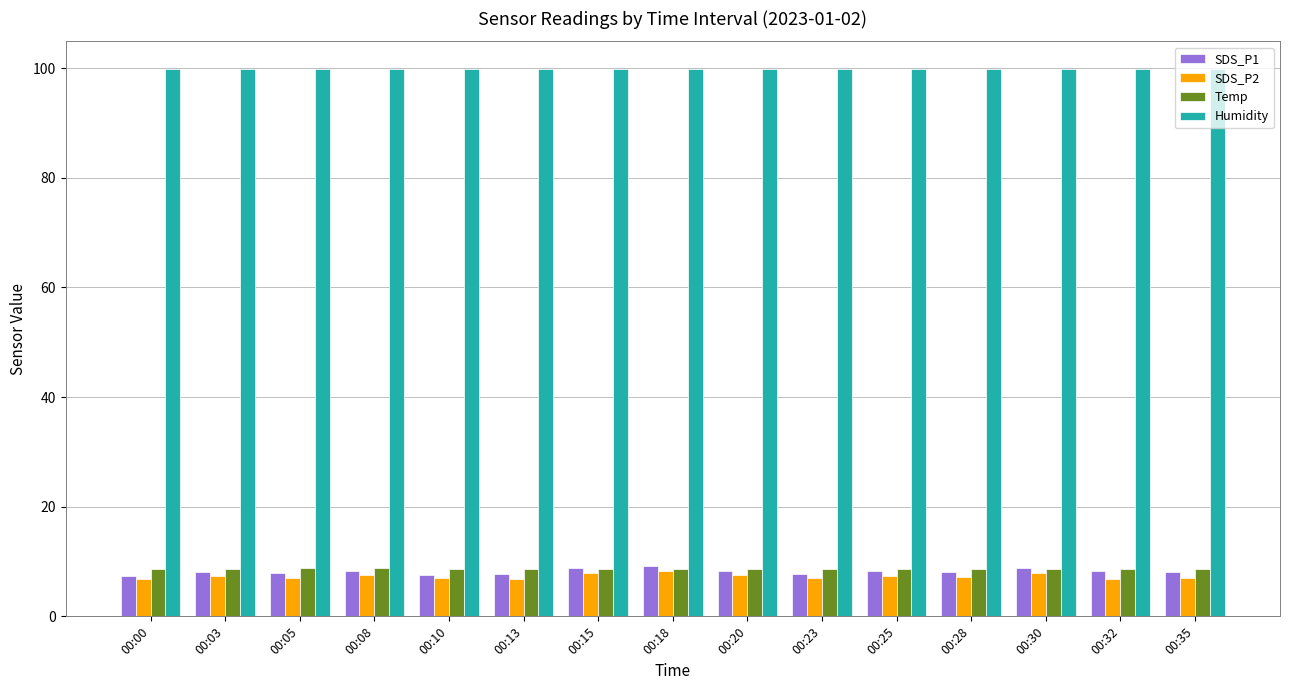

Are the bars horizontal?

No